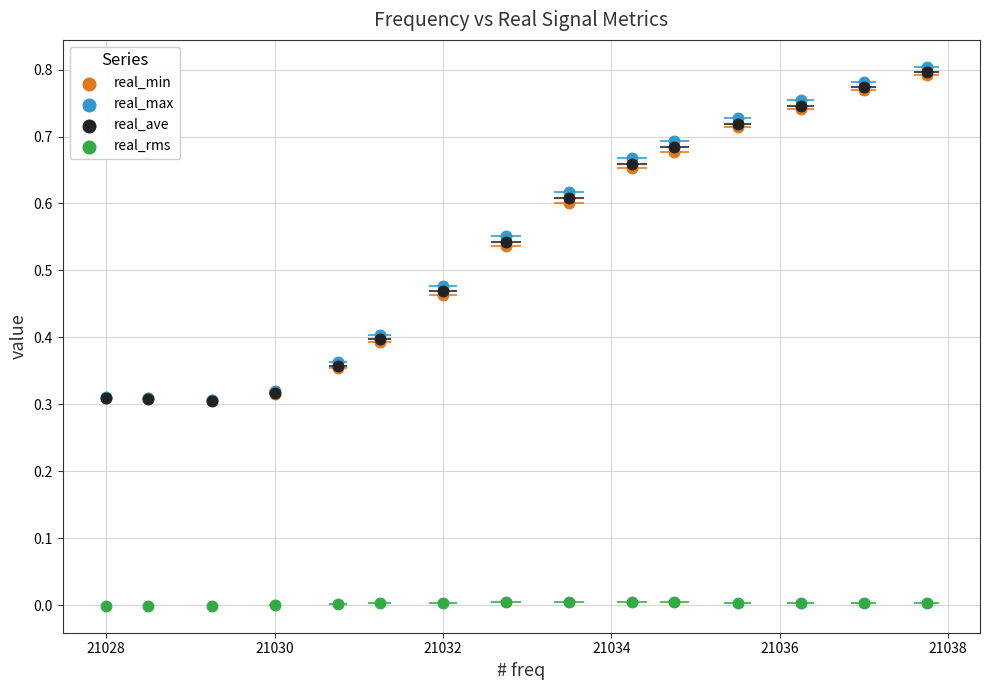

Which series contains the lowest Y value?

real_rms